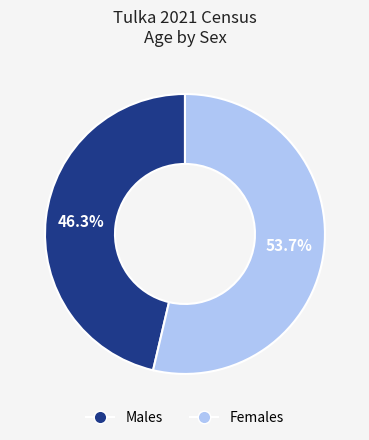

Is the sum of Males and Females greater than half?

Yes